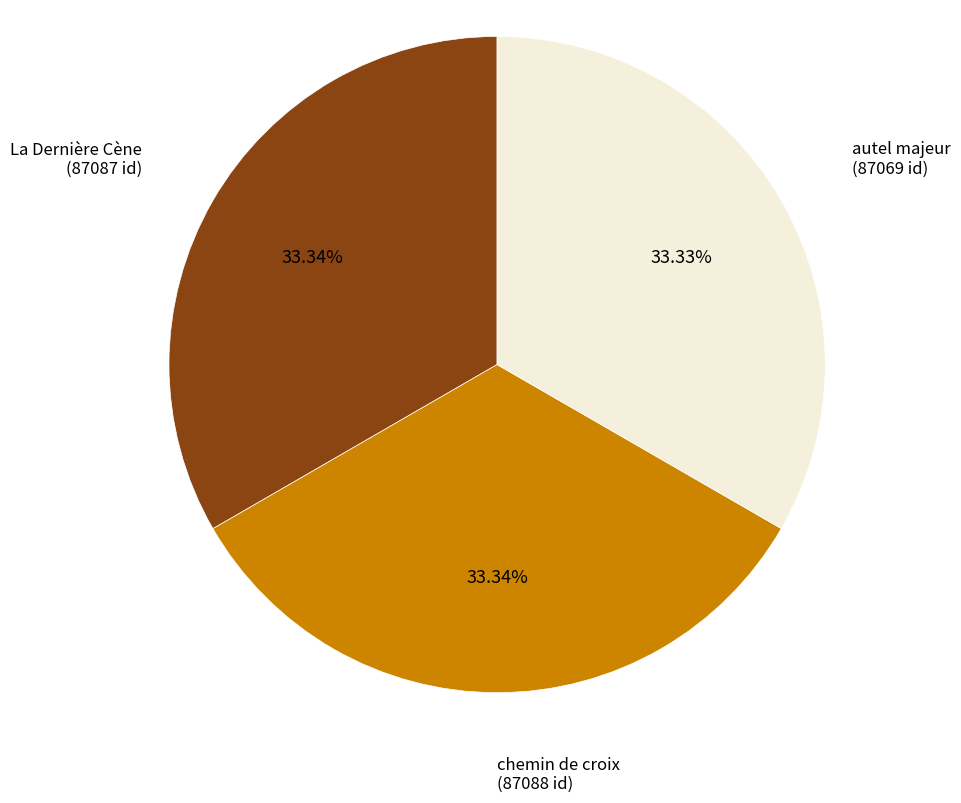

Is there any slice that represents more than half of the pie?

No